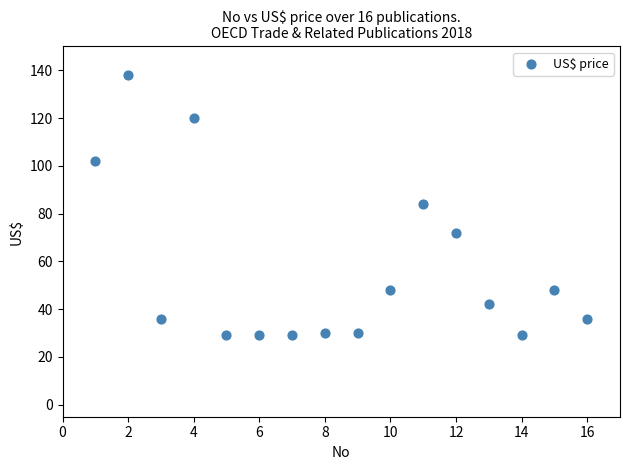

What is the range of X values (max minus min)?

15